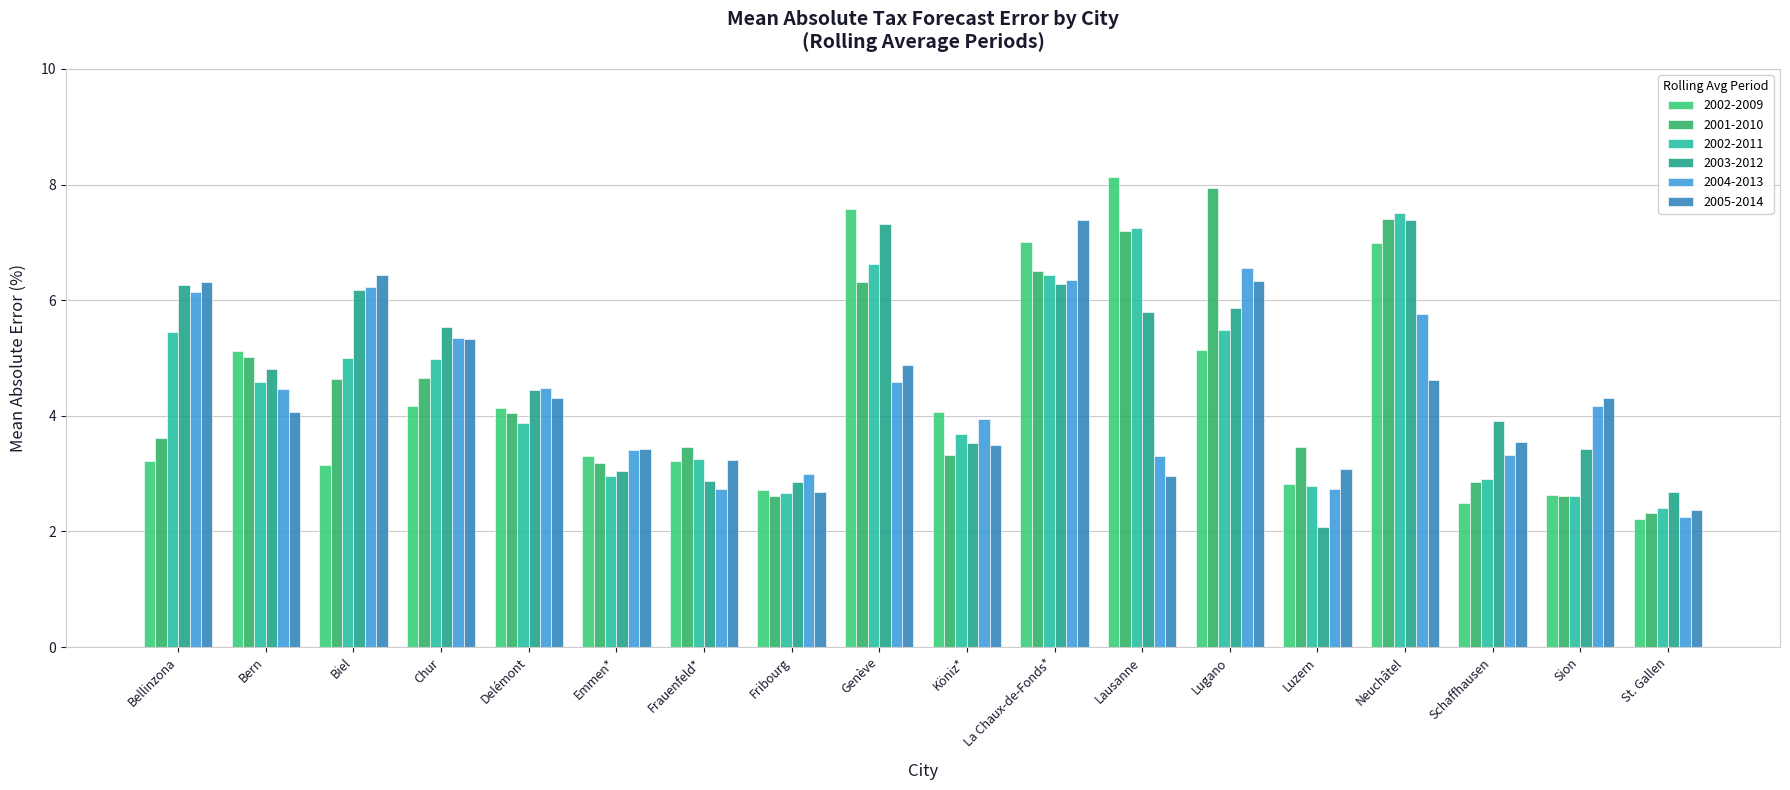

At how many categories does at least one series exceed 7?

5